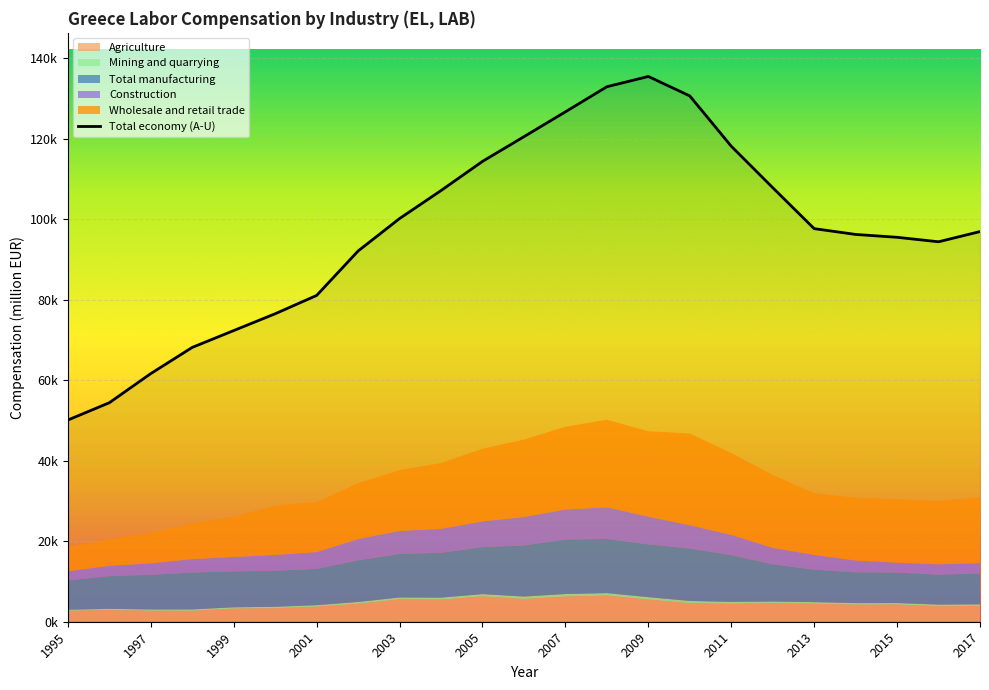

How many interior local peaks (higher than both neighbors) does the data have?

1